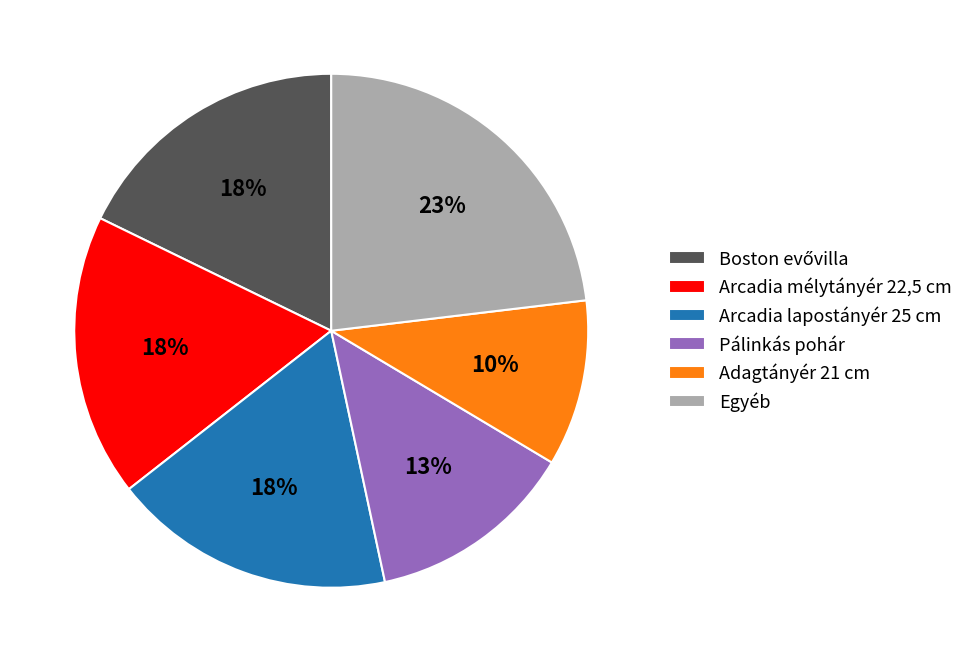

What percentage is the Pálinkás pohár slice, to the nearest percent?

13%